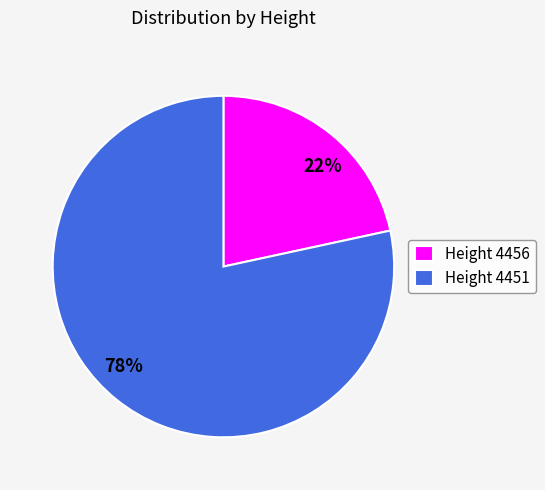

Between Height 4456 and Height 4451, which is larger?

Height 4451